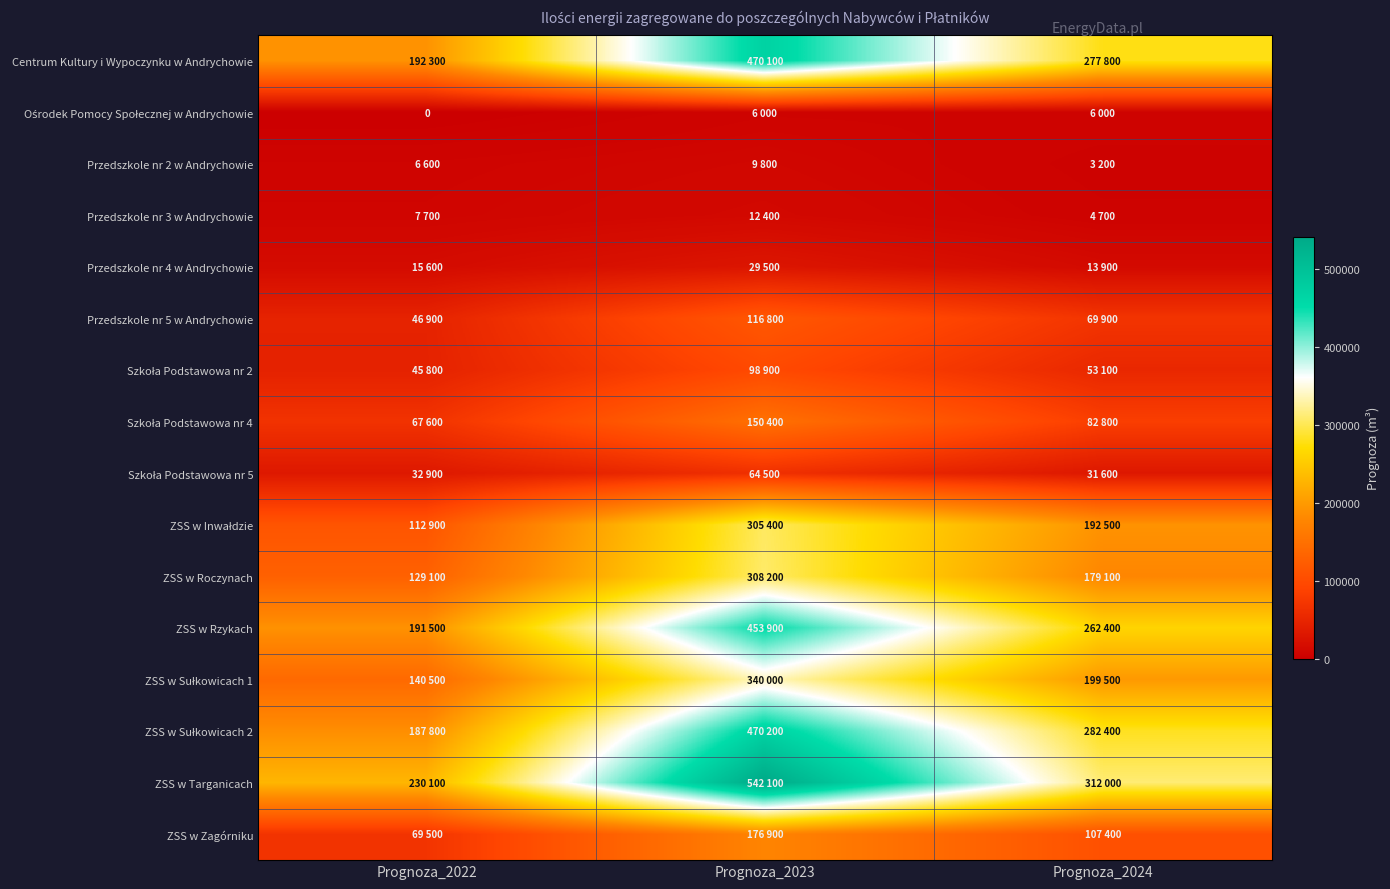

Which series has the largest range (max minus min)?

ZSS w Targanicach